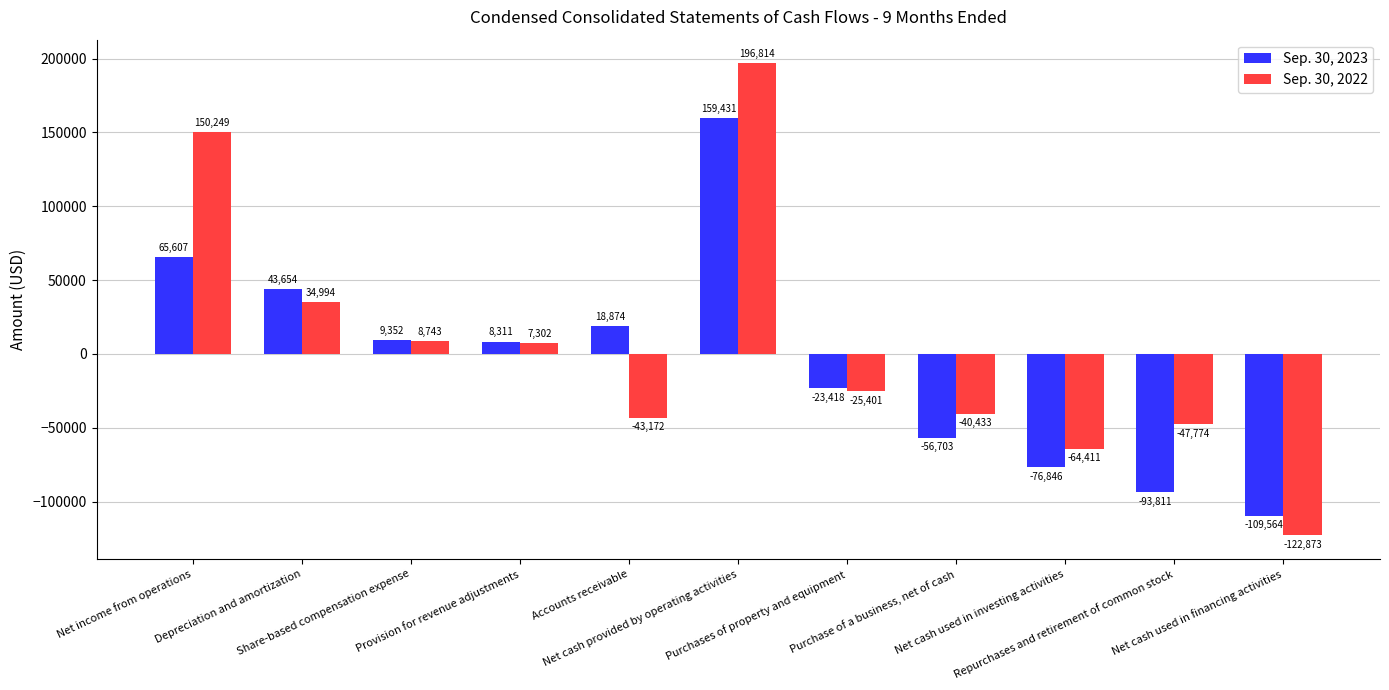

What is the smallest value displayed?

-122873